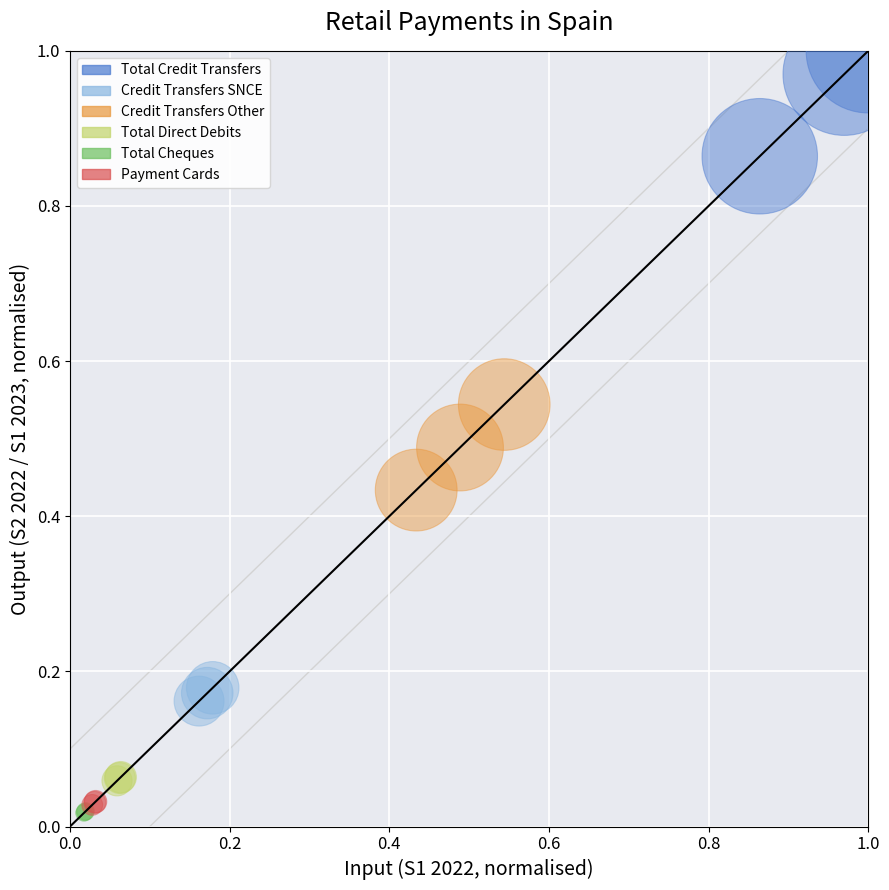

Which series has the widest spread of Y values?

Total Credit Transfers